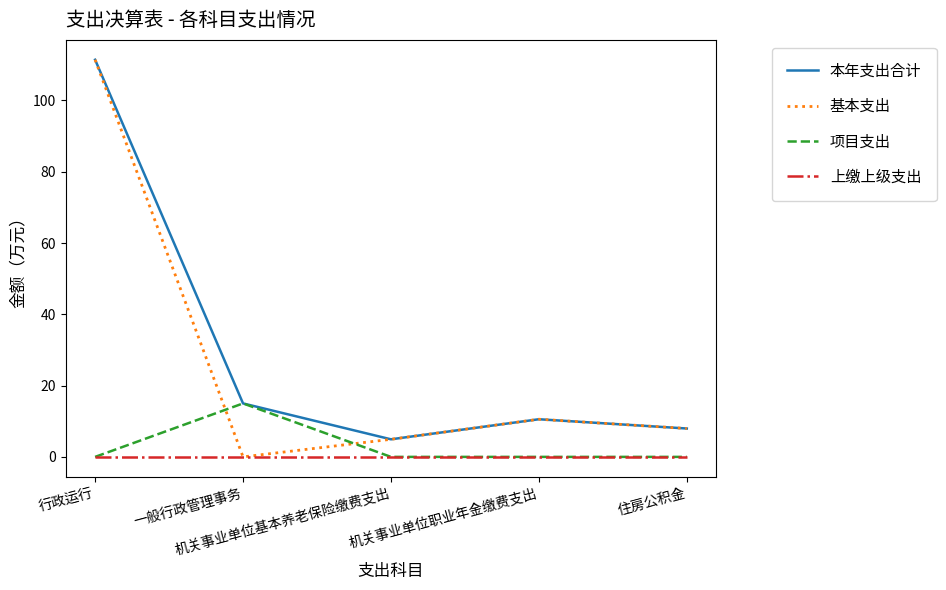

Which label corresponds to the largest value in the chart?

行政运行